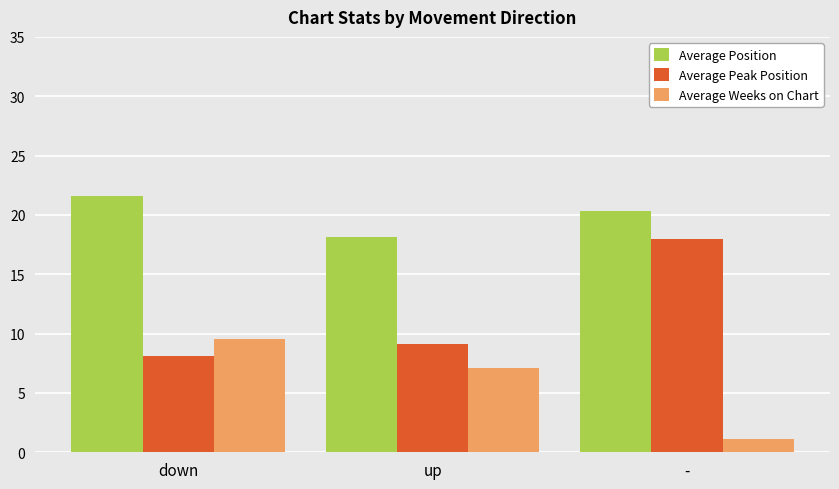

How many values in the Average Peak Position series exceed 9?

2